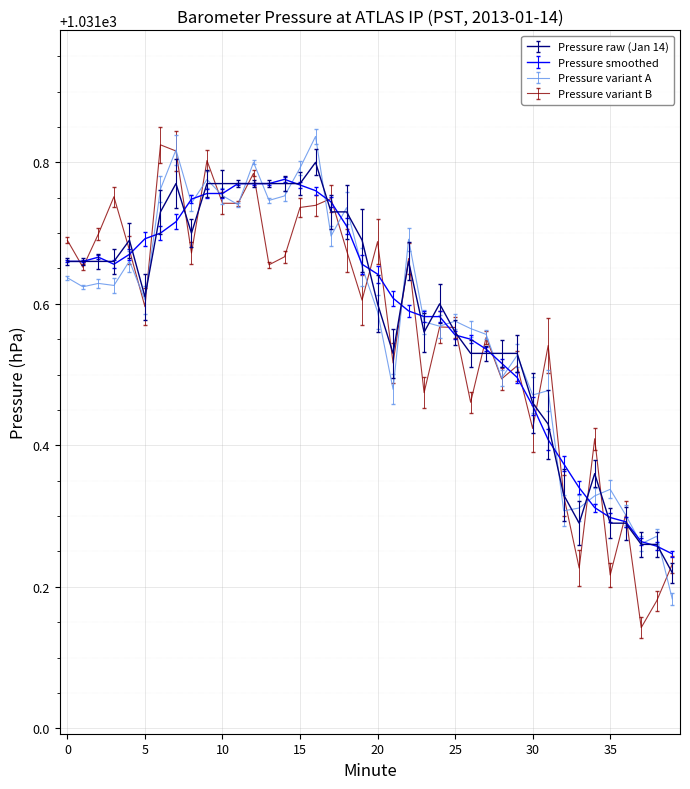

Which series has the largest range (max minus min)?

Pressure variant B